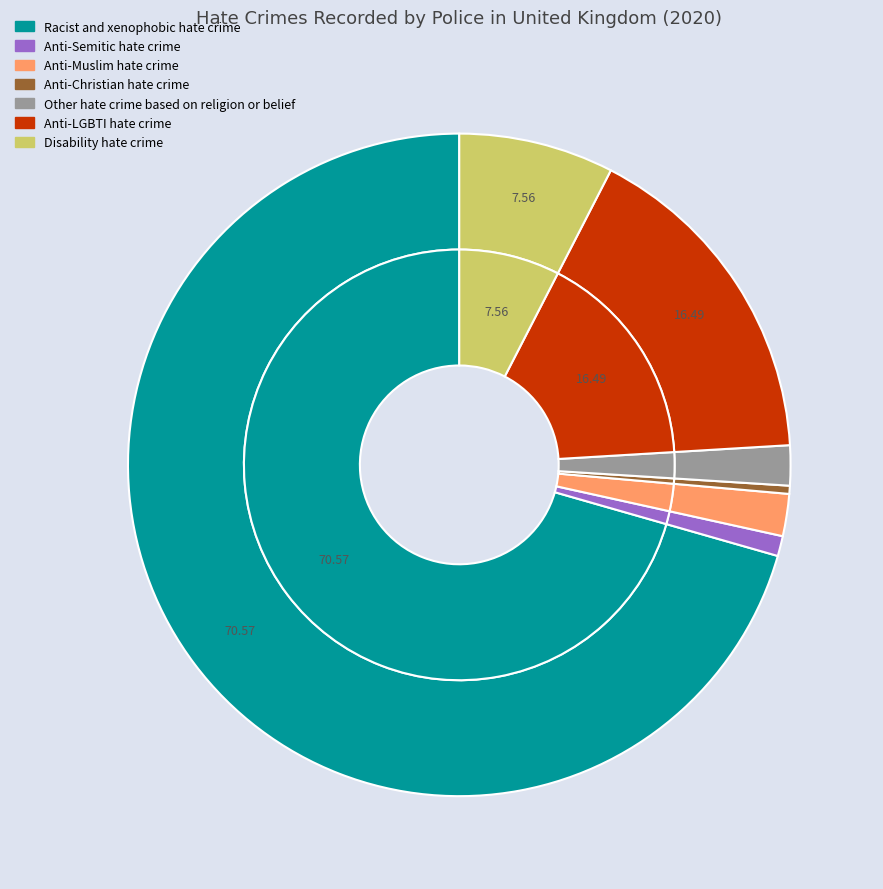

The Disability hate crime slice represents 8% of the pie. True or false?

True